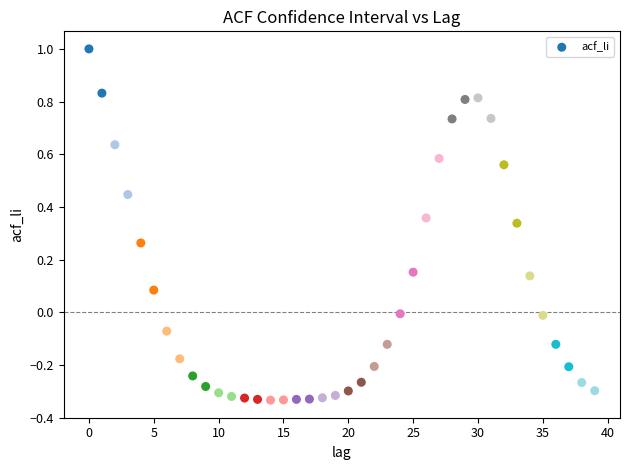

What is the range of Y values (max minus min)?

1.3